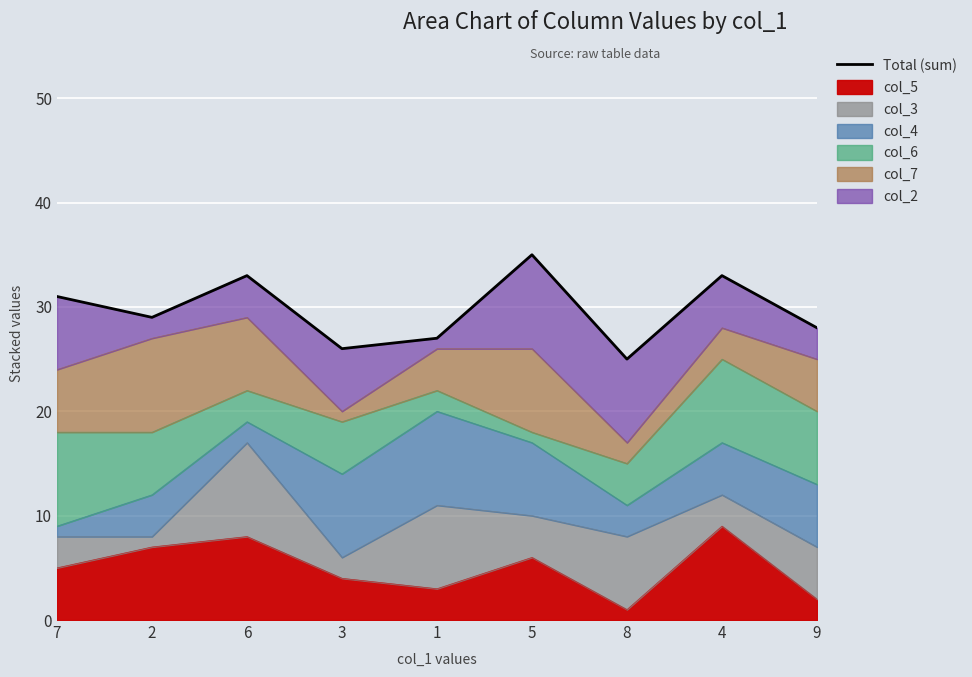

What is the value of the 1st point from the left?

31